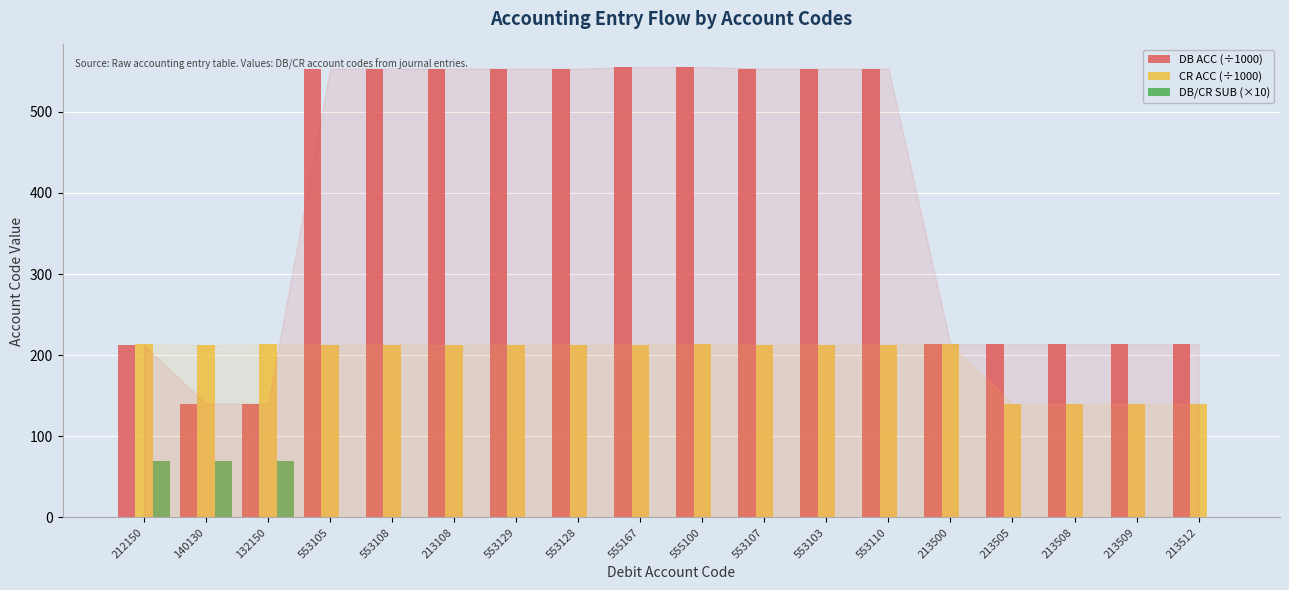

What is the total value across all series at 555100?

768.6